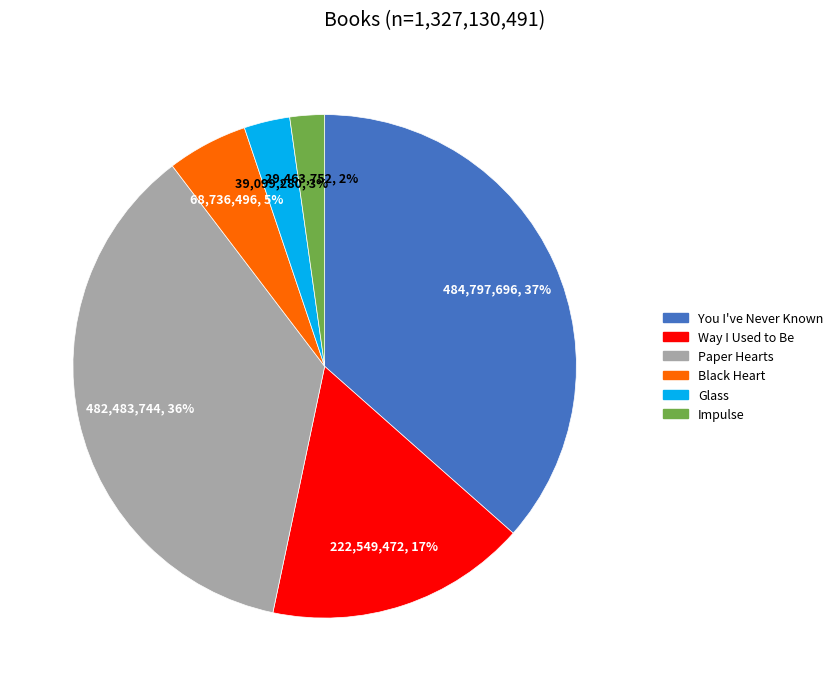

Does any single category account for the majority?

No